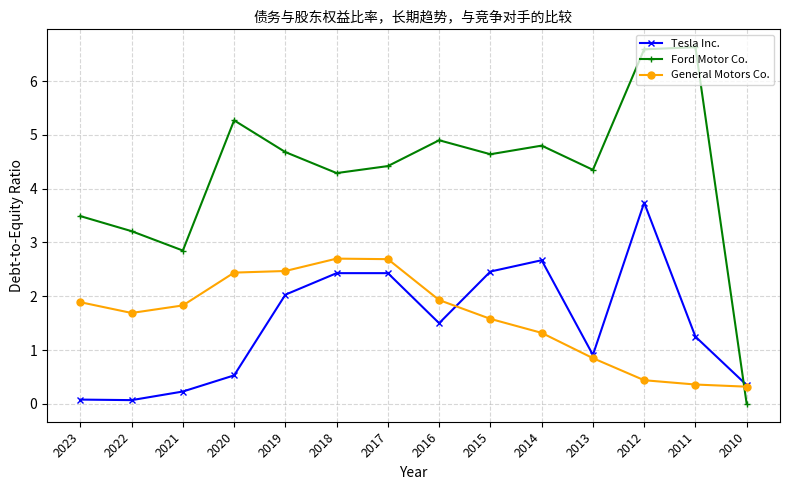

What is the value of the General Motors Co. point at the 3rd from the left?

1.8